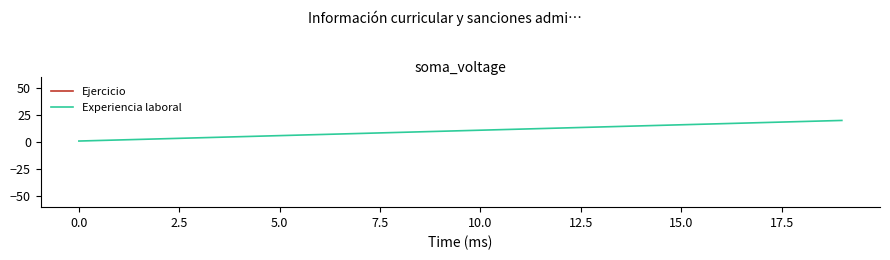

What is the maximum value for Experiencia laboral?

20